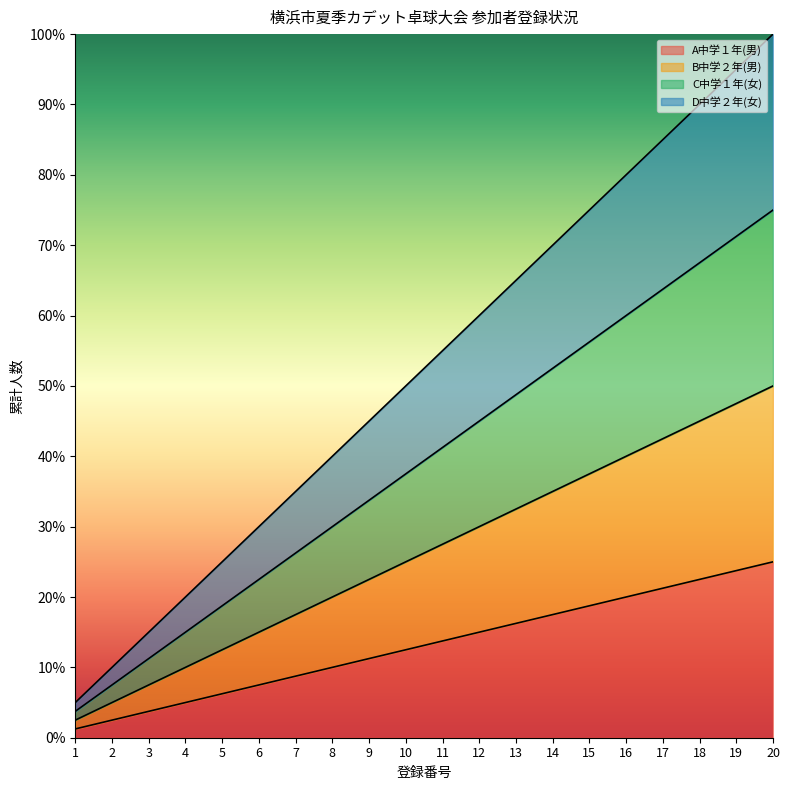

Rank the categories by A中学１年(男) value from highest to lowest.

20, 19, 18, 17, 16, 15, 14, 13, 12, 11, 10, 9, 8, 7, 6, 5, 4, 3, 2, 1